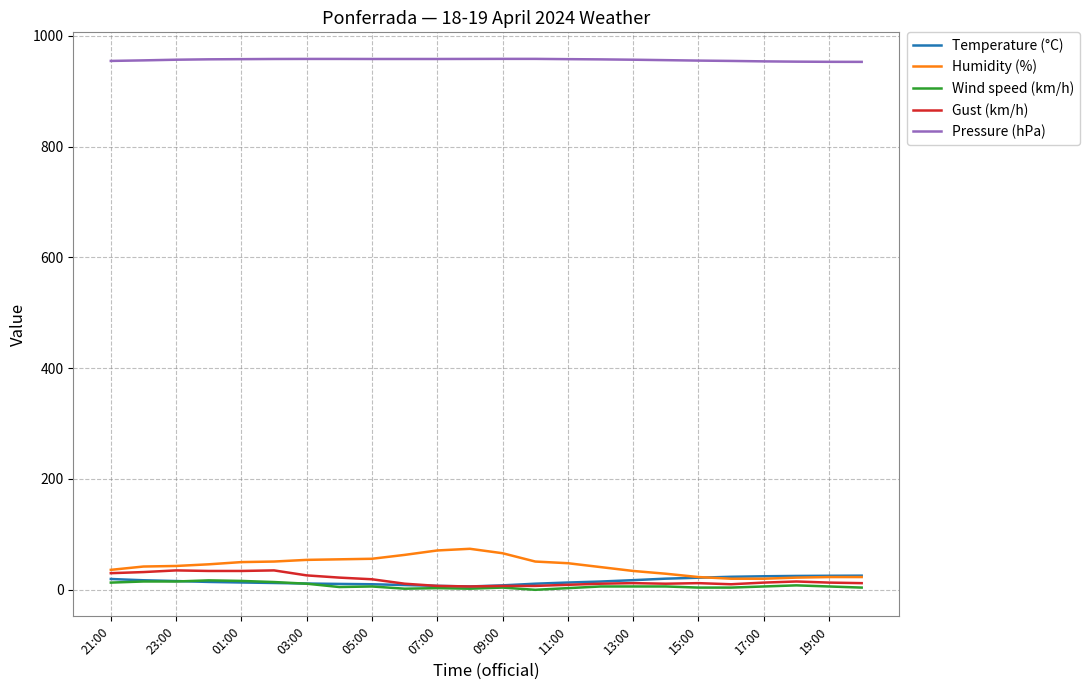

Which series has the largest total across all categories?

Pressure (hPa)